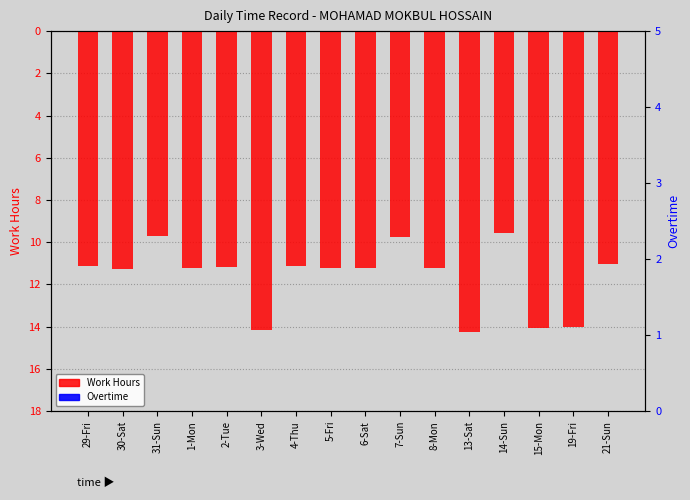

Rank the series by their maximum value, from highest to lowest.

Work Hours, Overtime